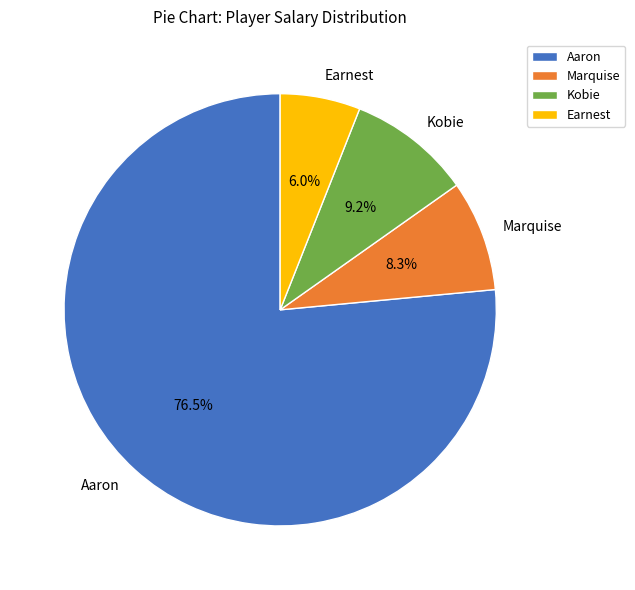

What is the largest slice in the pie chart?

Aaron